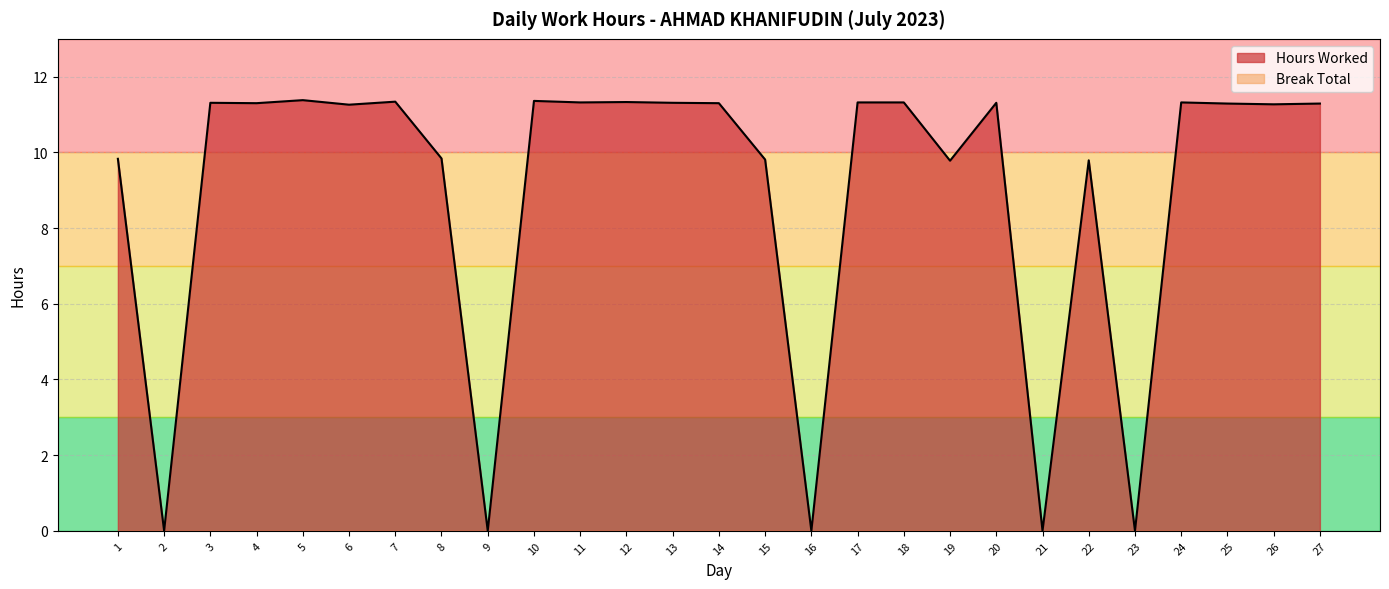

At which label is the value closest to 5?

19